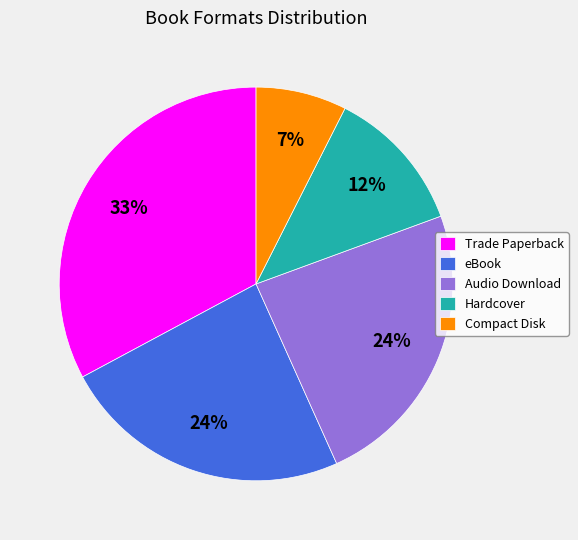

Is Trade Paperback the majority of the pie?

No